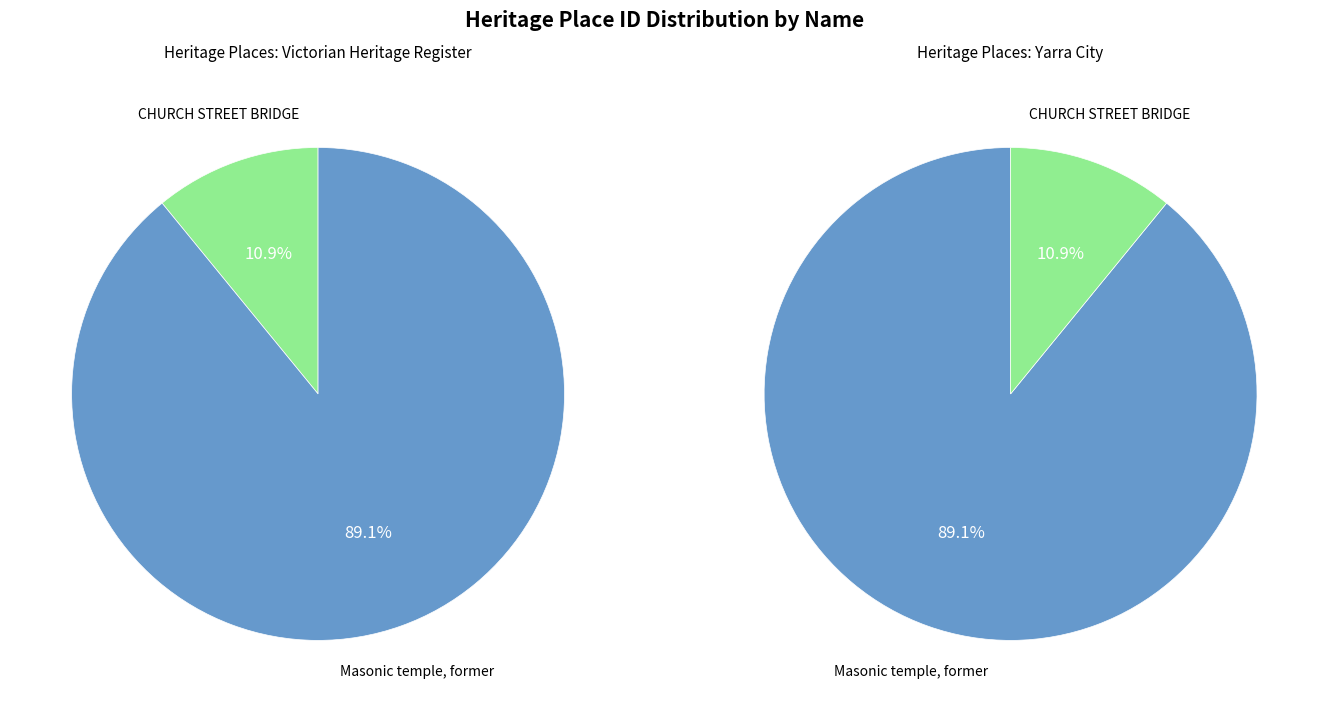

Does CHURCH STREET BRIDGE account for over 50% of the chart?

No